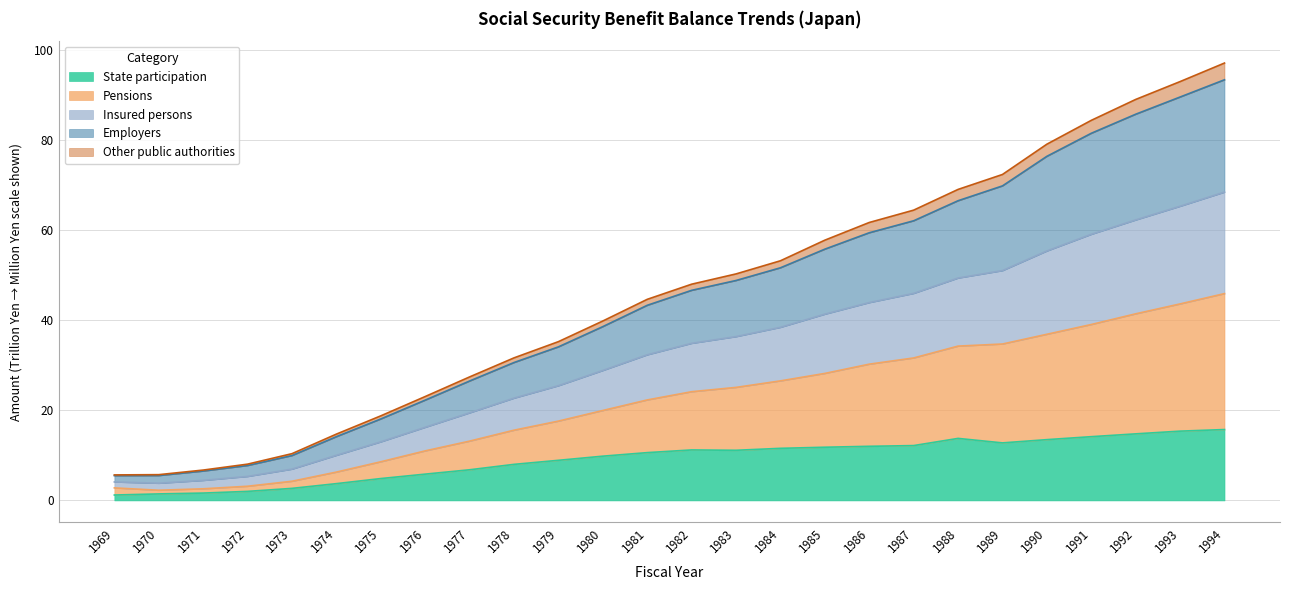

What are all the series names shown in the legend?

State participation, Pensions, Insured persons, Employers, Other public authorities